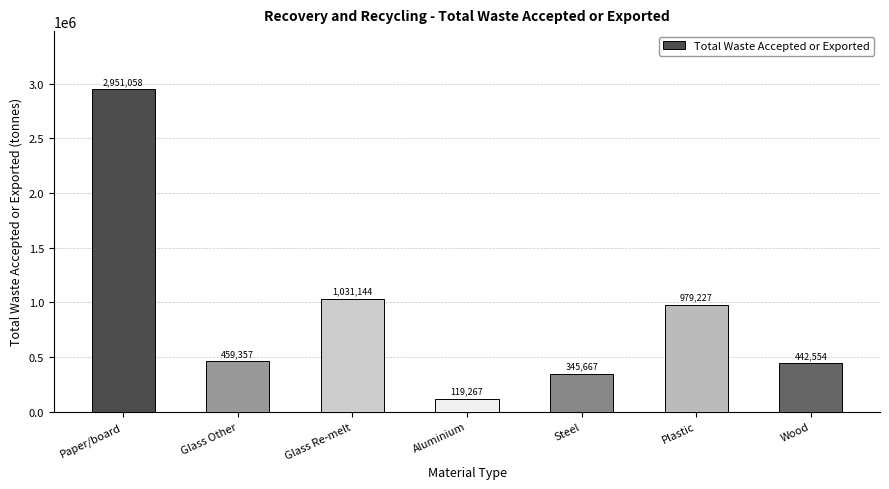

At which category does the chart reach its peak across all series?

Paper/board